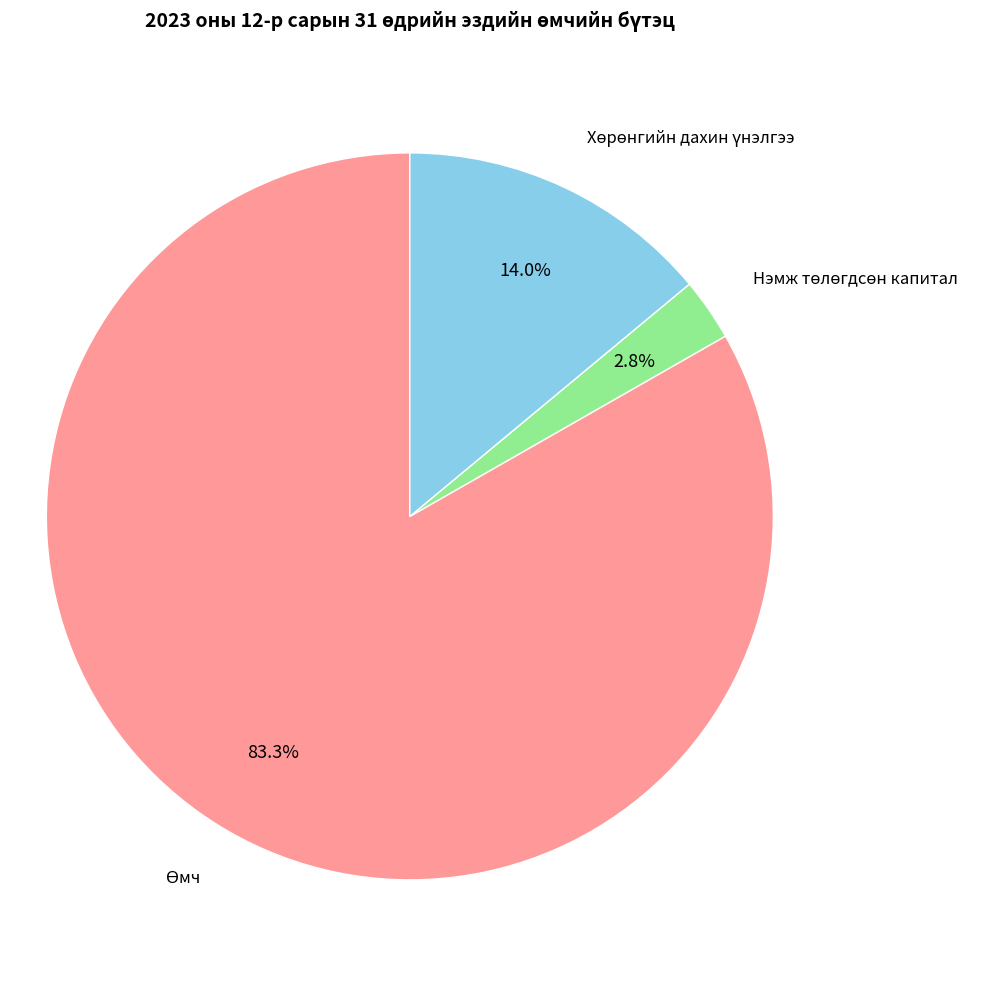

Does any single category account for the majority?

Yes